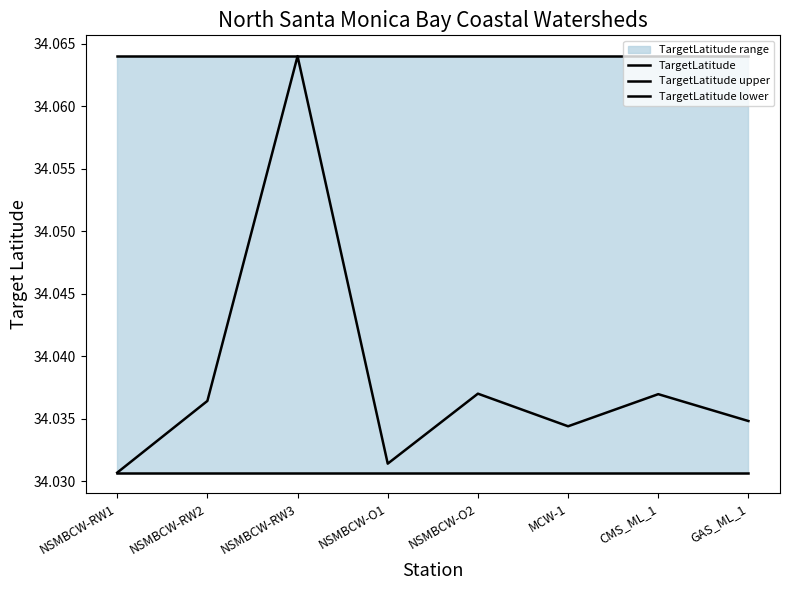

What is the label of the 3rd point from the right?

MCW-1